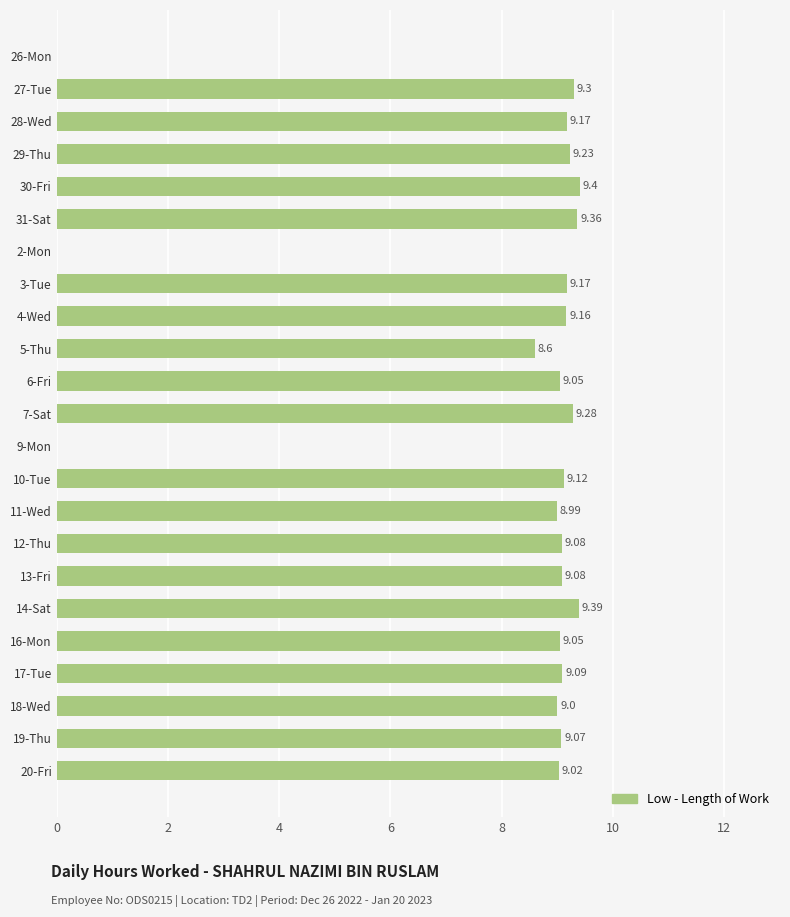

What is the sum of the values at 3-Tue and 30-Fri?

18.6